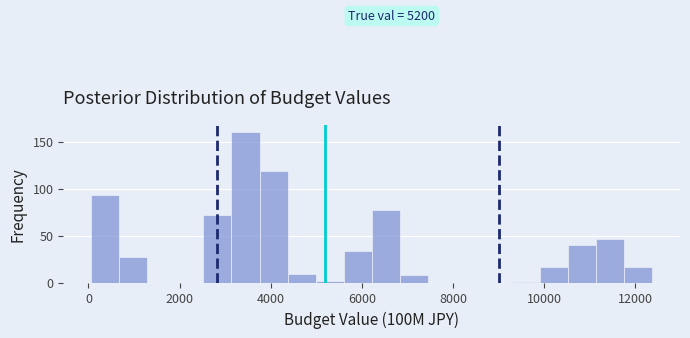

Around what value on the x-axis is the tallest bar? Give the approximate position of its centre, as read against the axis.

3400